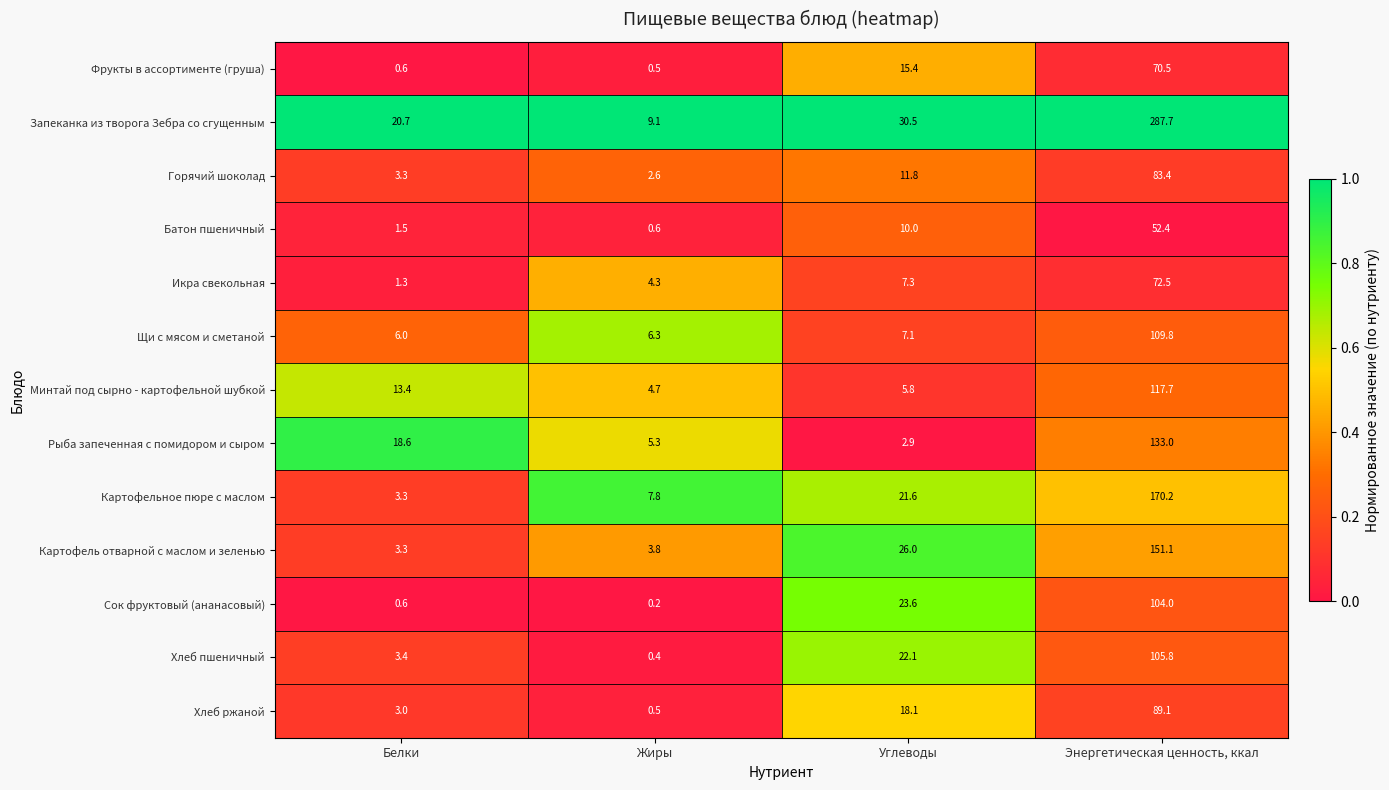

Which series has the largest range (max minus min)?

Запеканка из творога Зебра со сгущенным